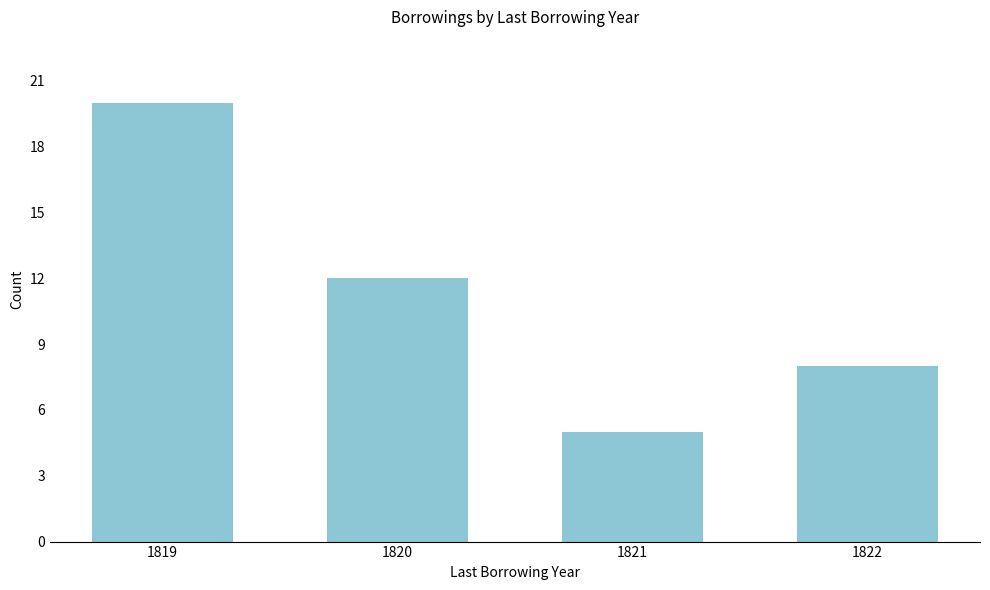

Is it true that the value at 1822 is 8?

True